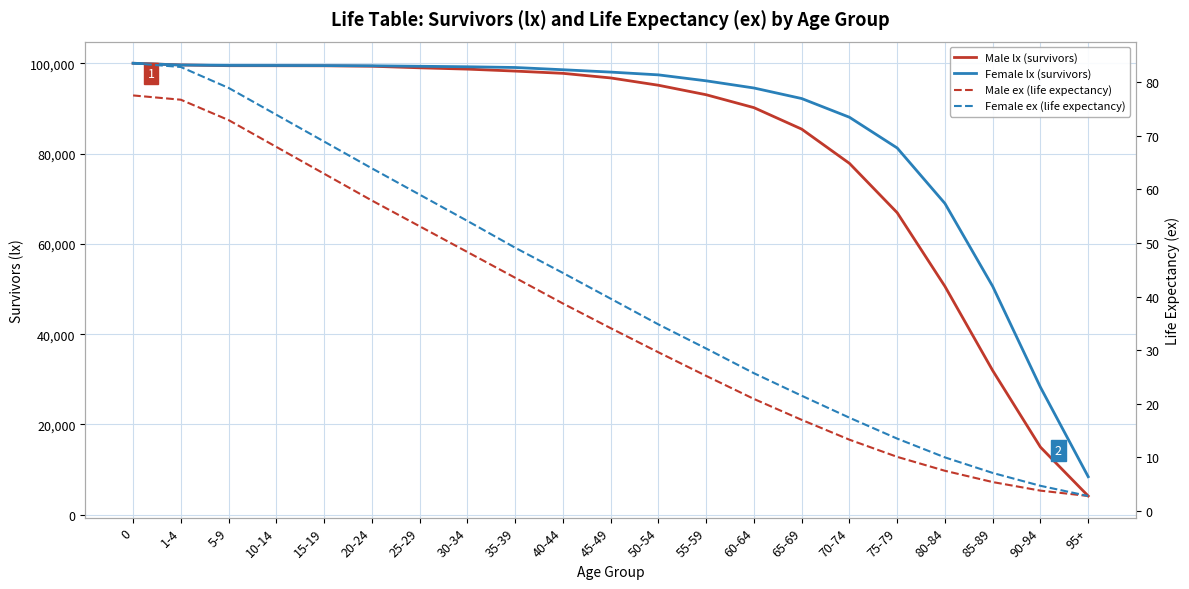

At which label does Male lx (survivors) reach its minimum?

95+